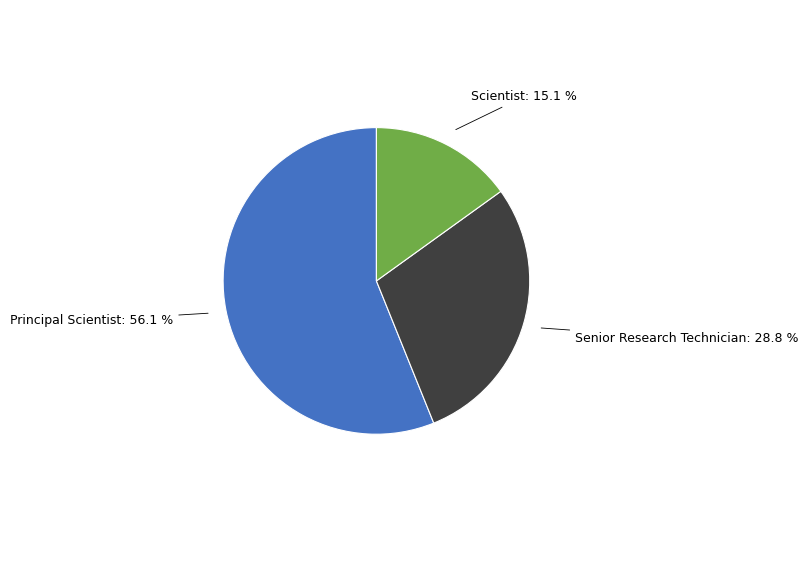

How many segments does this pie chart have?

3